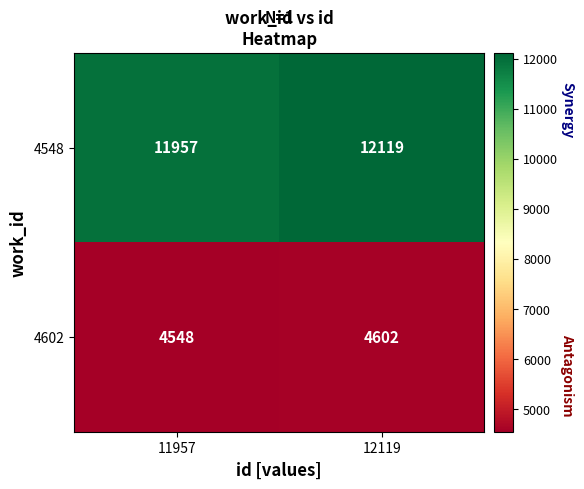

The value of 4548 at 12119 is 12119. True or false?

True